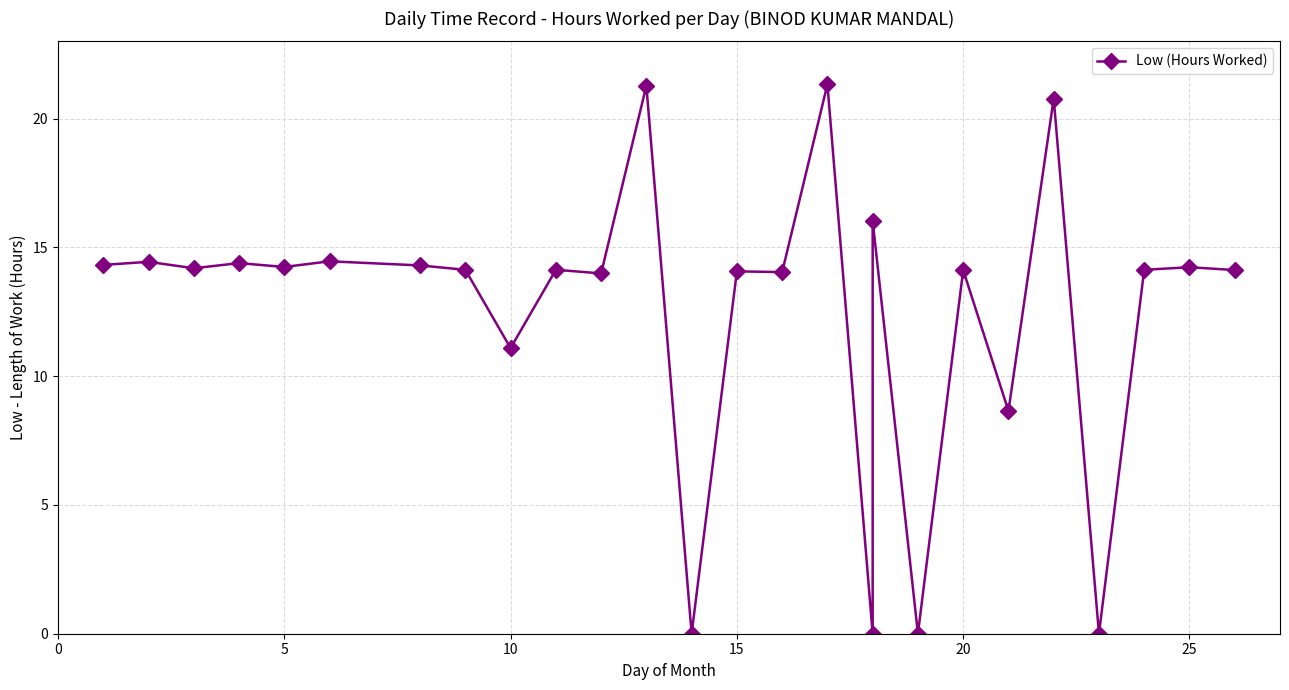

How many series are shown in this chart?

1